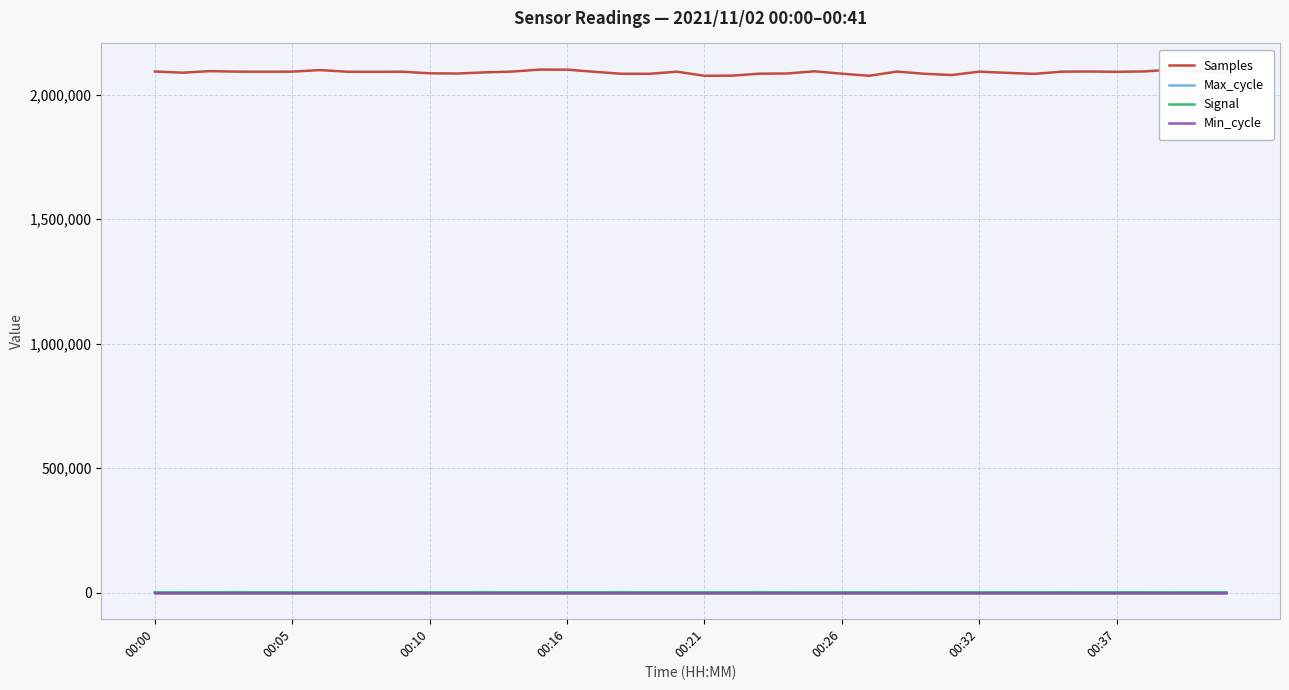

Which series has the widest spread of values?

Samples